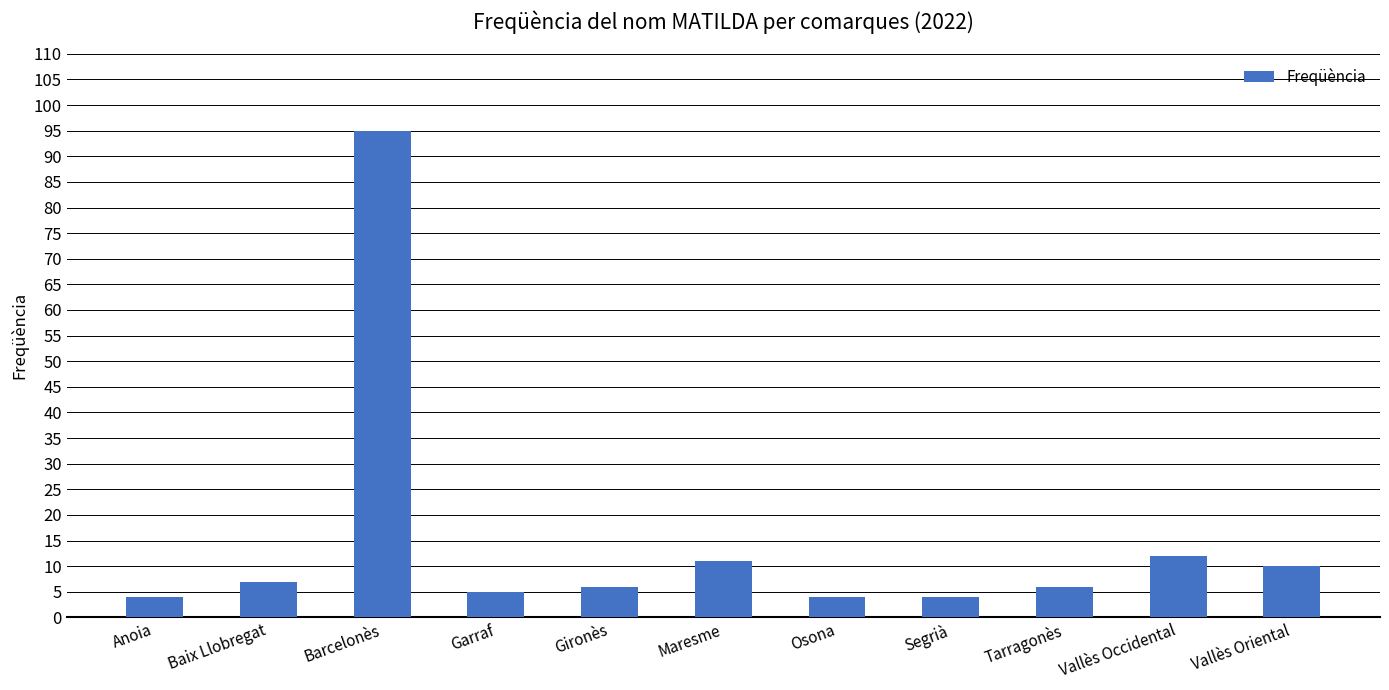

Reading left to right, list all the values displayed in this chart.

Anoia=4	Baix Llobregat=7	Barcelonès=95	Garraf=5	Gironès=6	Maresme=11	Osona=4	Segrià=4	Tarragonès=6	Vallès Occidental=12	Vallès Oriental=10